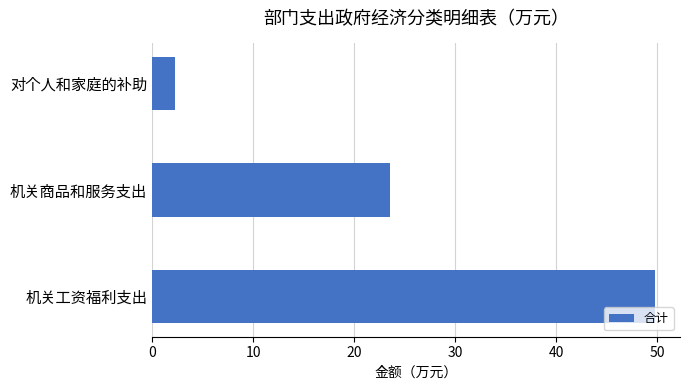

List the labels in order of value, smallest first.

对个人和家庭的补助, 机关商品和服务支出, 机关工资福利支出